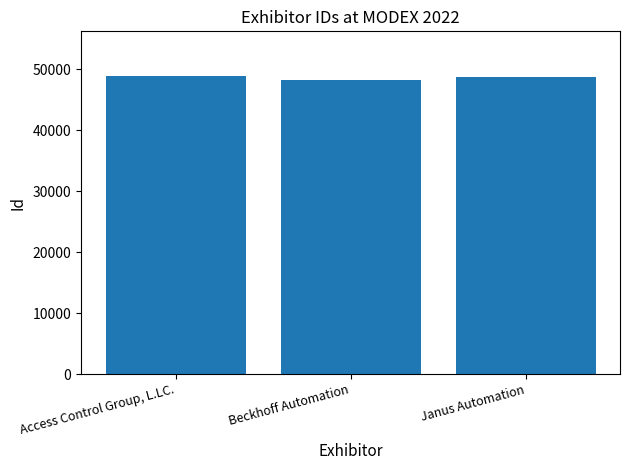

What is the maximum value shown in the chart?

48878